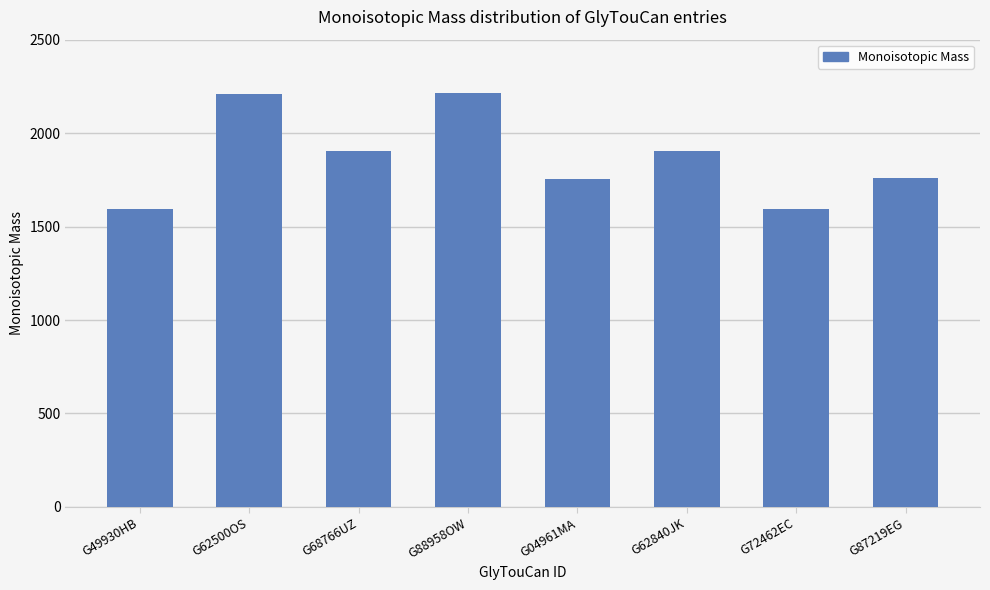

What position from the right is G68766UZ?

6